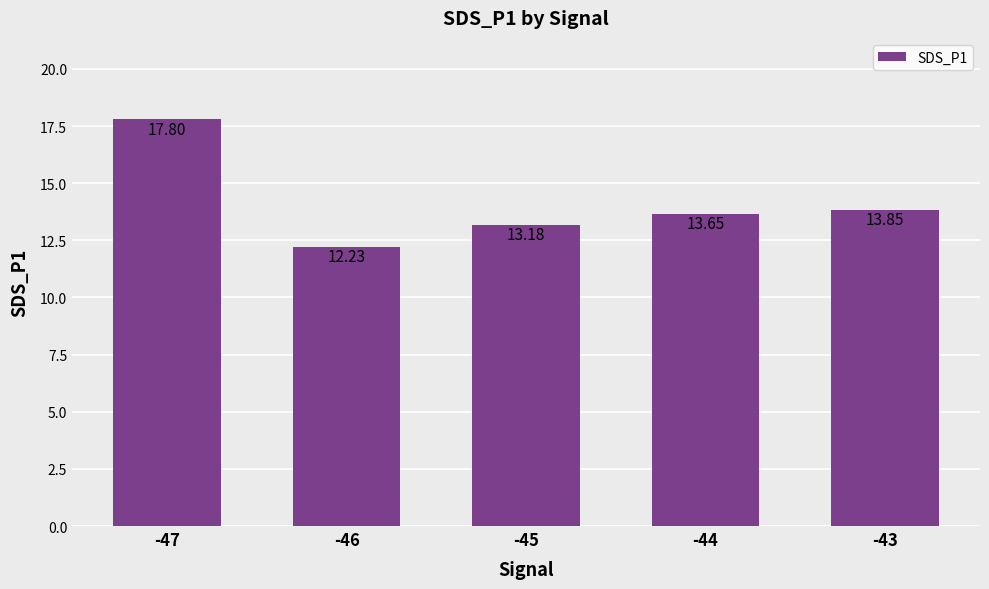

What is the difference between the values at -44 and -45?

0.5